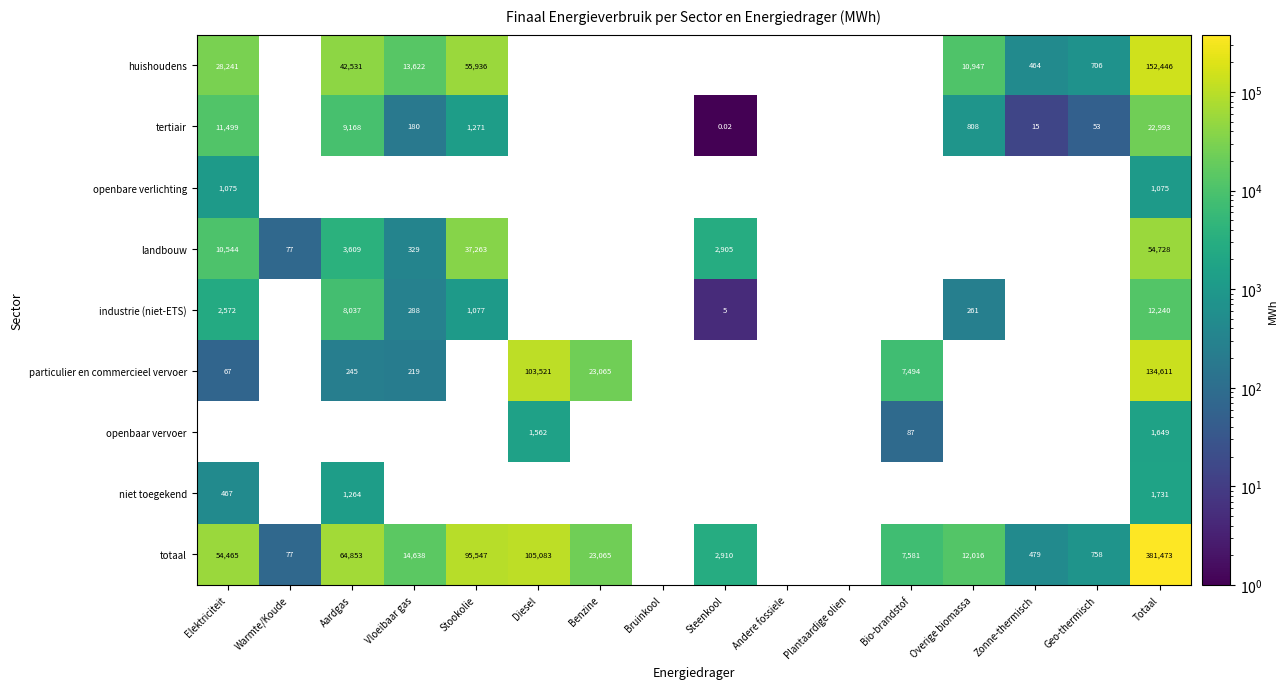

Which label corresponds to the largest value in the chart?

Totaal